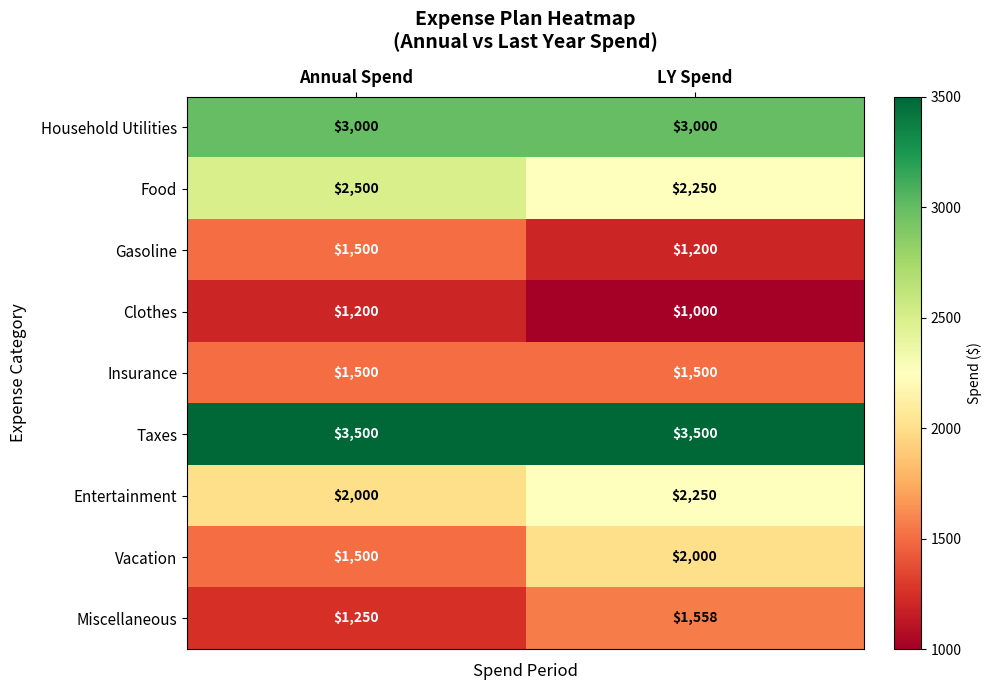

At which category does the chart reach its minimum across all series?

LY Spend